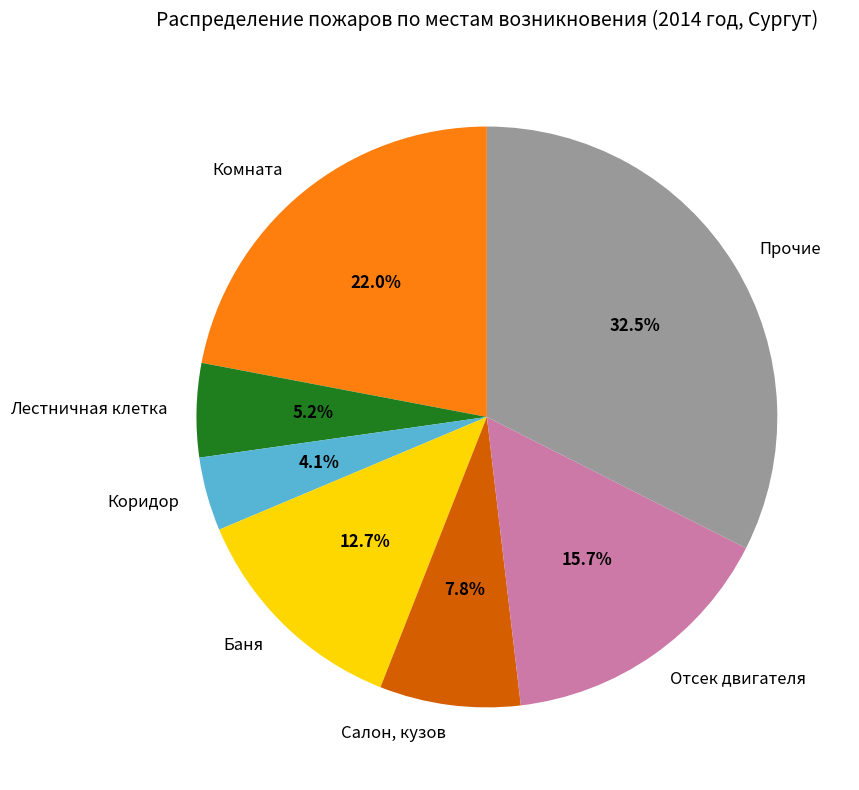

To the nearest percent, what is the difference between the largest and smallest slice percentages?

28%